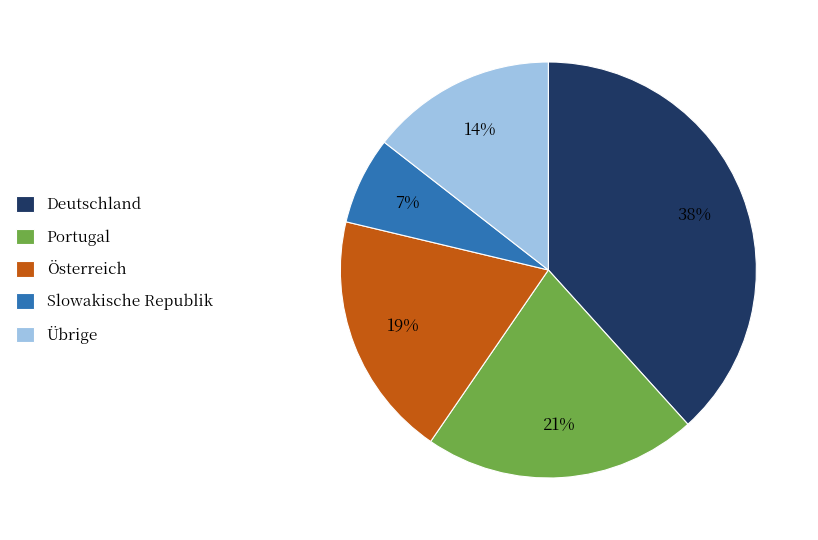

Does any single category account for the majority?

No